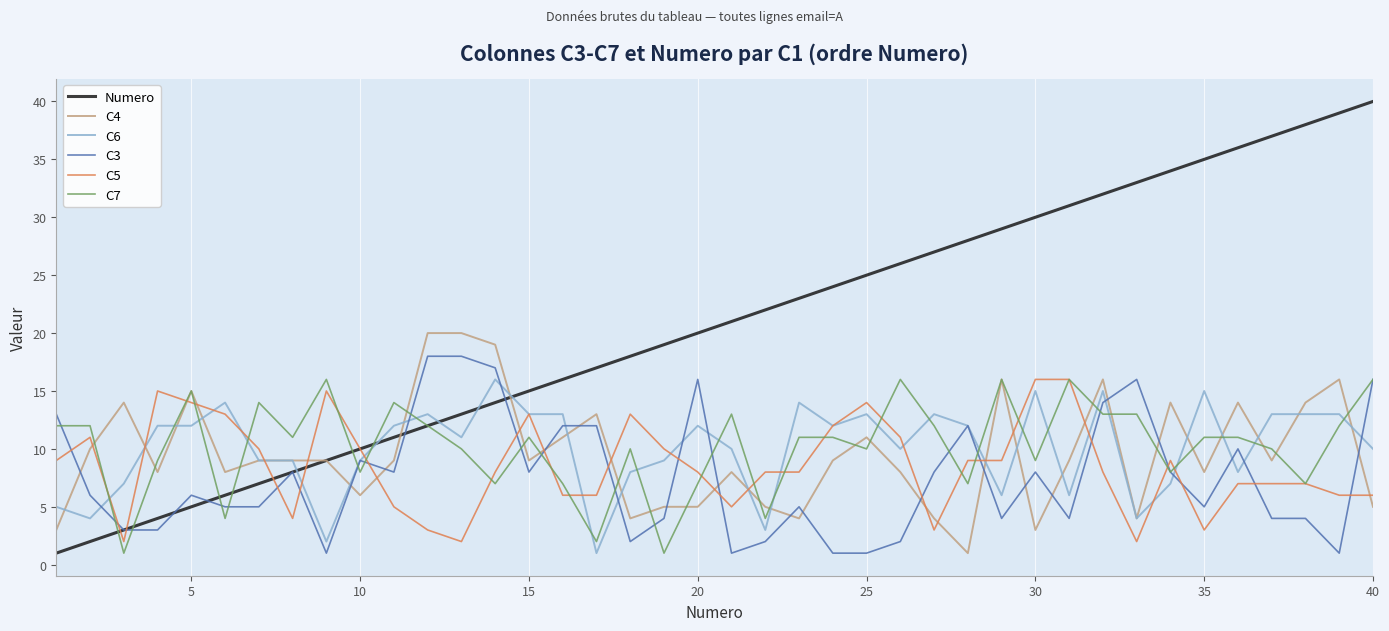

Count the number of categories in the chart.

40